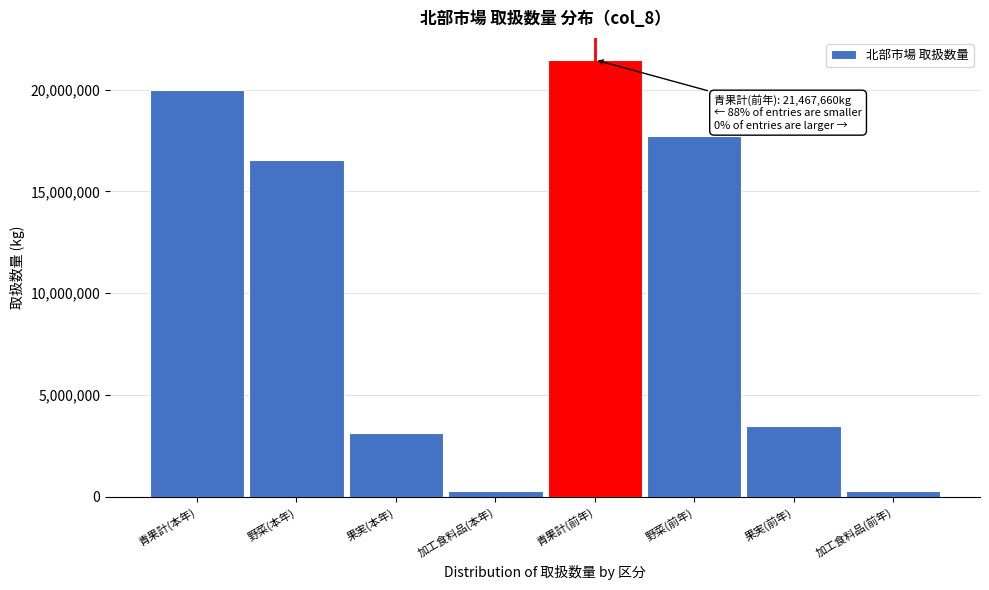

Which label corresponds to the largest value in the chart?

青果計(前年)